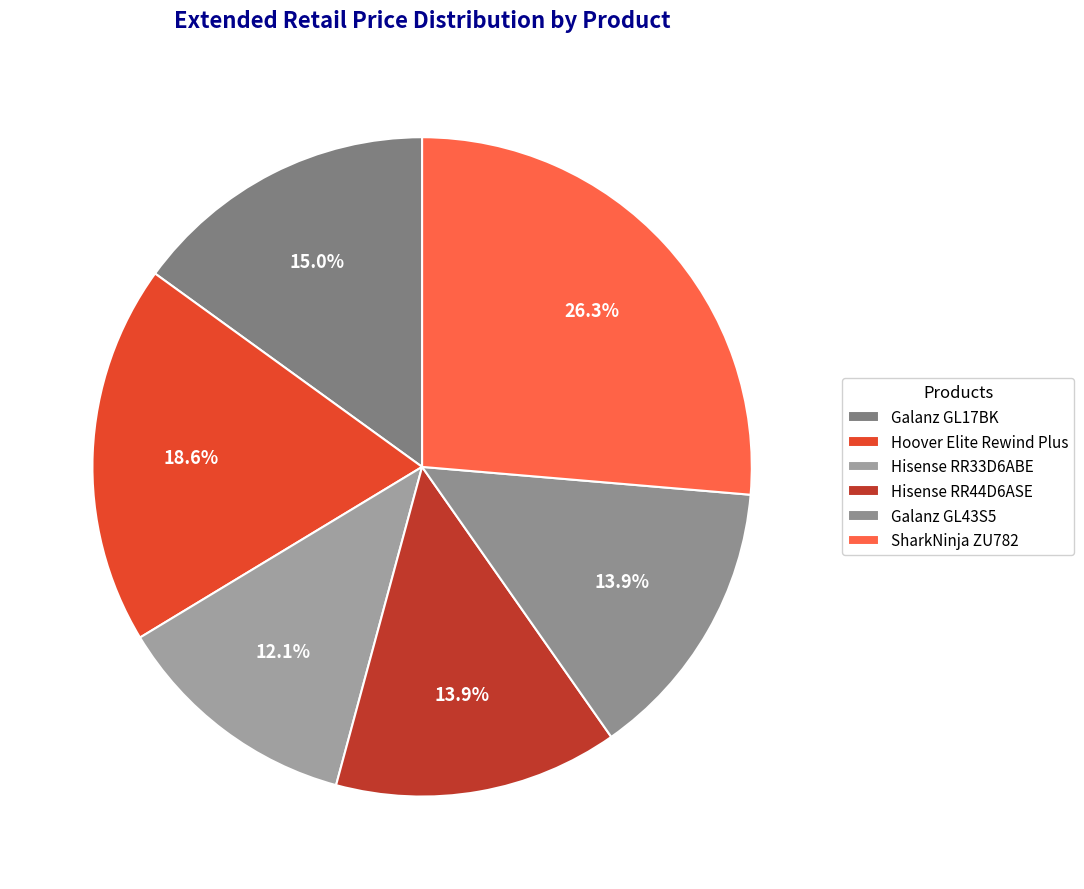

To the nearest percent, what is the difference between the largest and smallest slice percentages?

14%